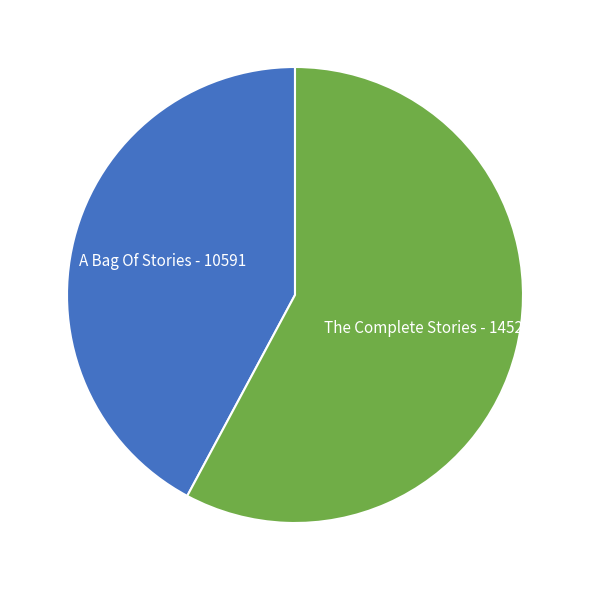

How many segments does this pie chart have?

2